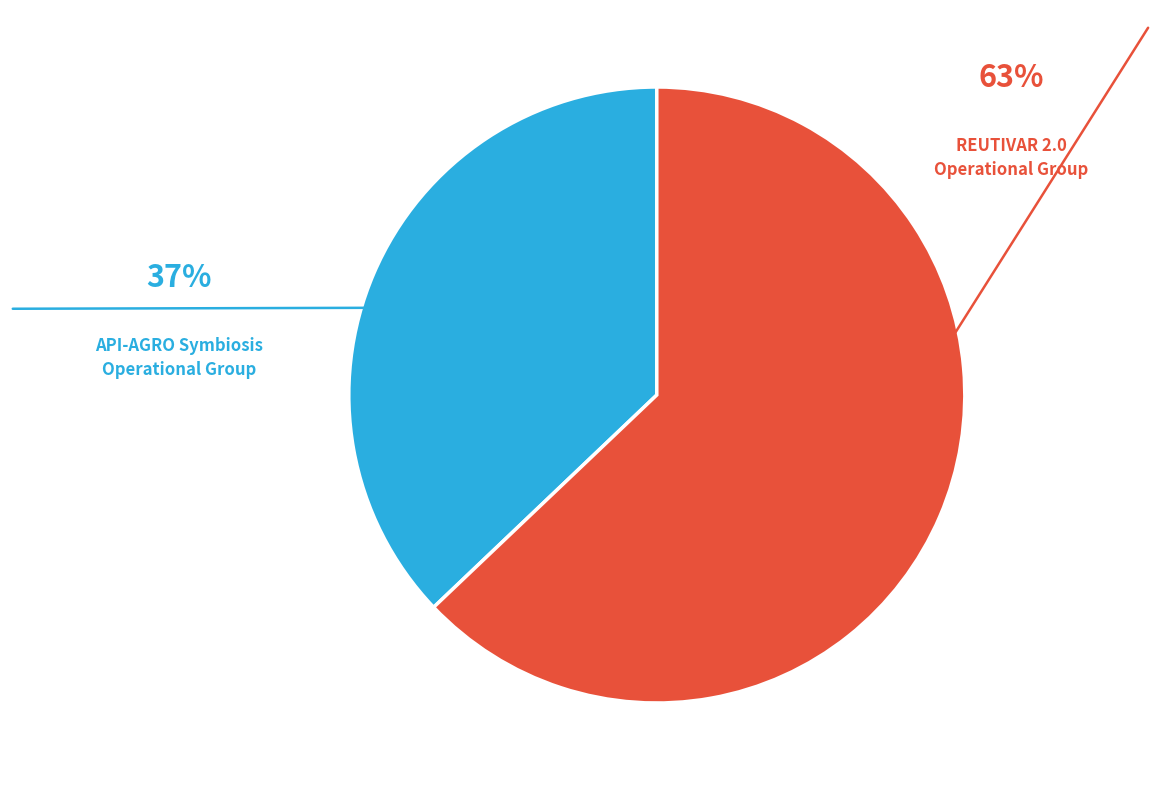

Count the number of slices in the pie.

2